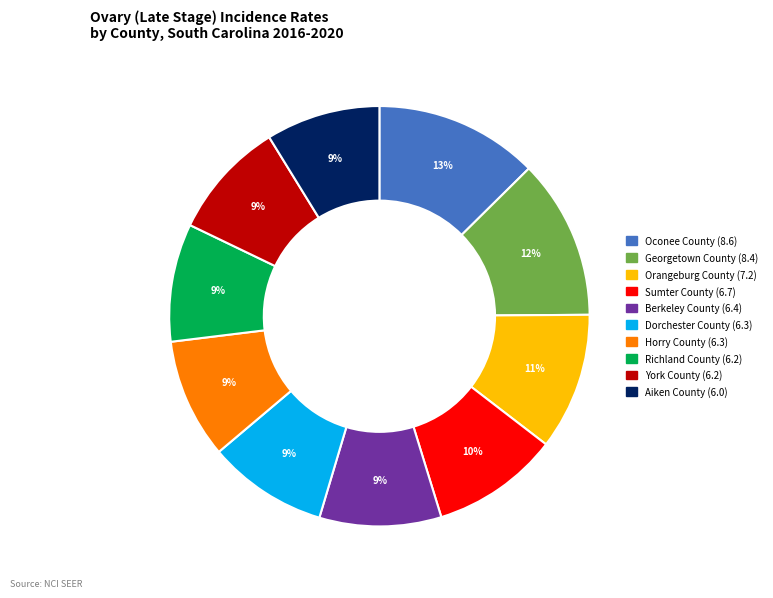

Is it true that Orangeburg County is 23% of the pie?

False